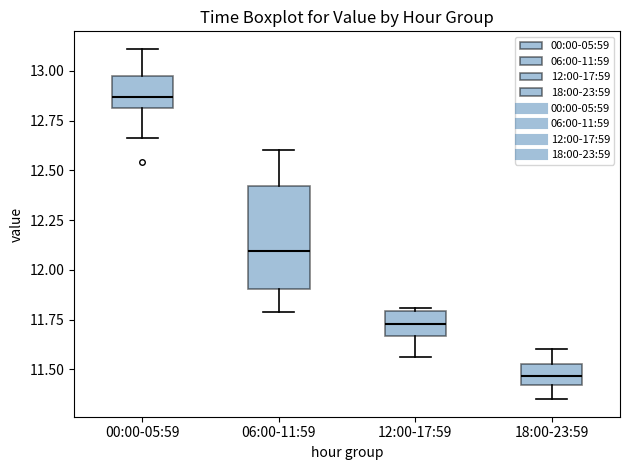

Reading left to right, transcribe this box plot: for each box, give where its median line is, the range the box spans, and where its two whiskers end, as read against the y-axis. The values are not printed on the chart, so give them approximately, as read against the axis.

00:00-05:59: median 12.85, box 12.80 to 12.95, whiskers 12.65 to 13.10
06:00-11:59: median 12.10, box 11.90 to 12.40, whiskers 11.80 to 12.60
12:00-17:59: median 11.75, box 11.65 to 11.80, whiskers 11.55 to 11.80 (just above the box's upper edge)
18:00-23:59: median 11.45, box 11.40 to 11.55, whiskers 11.35 to 11.60